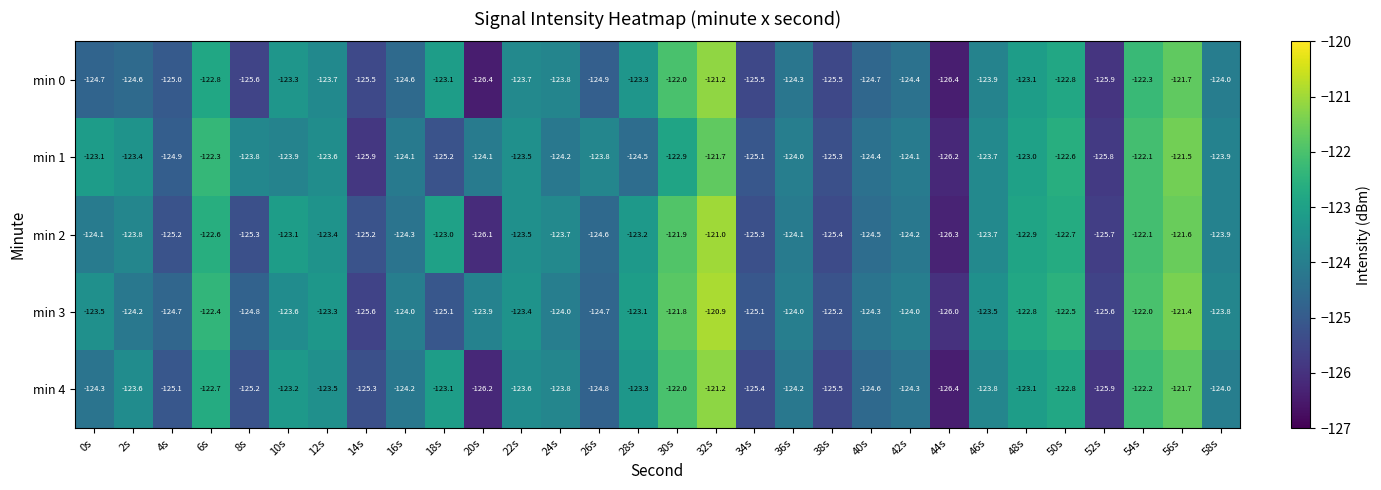

Which series has the largest total across all categories?

min 3